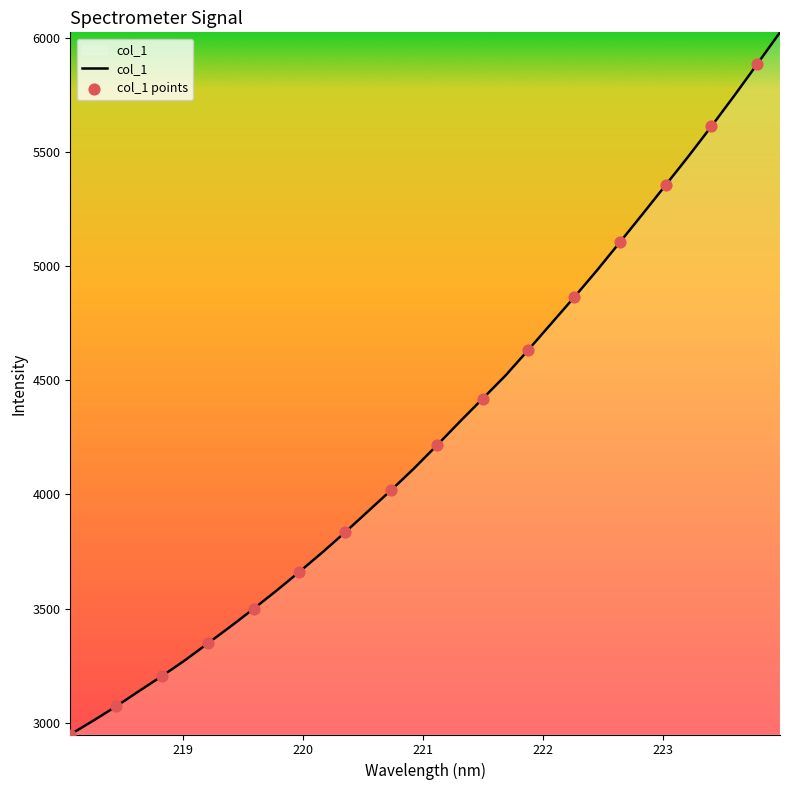

What is the maximum value shown in the chart?

6023.7